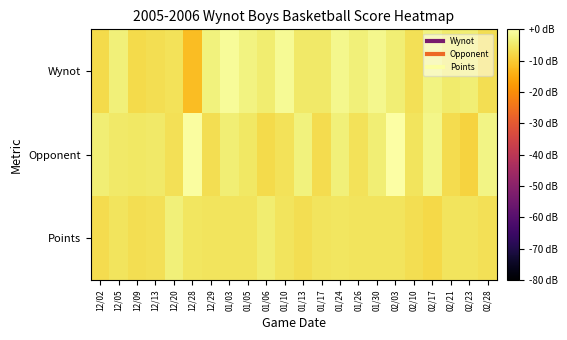

What is the difference between the highest and lowest values at 12/28?

11.5